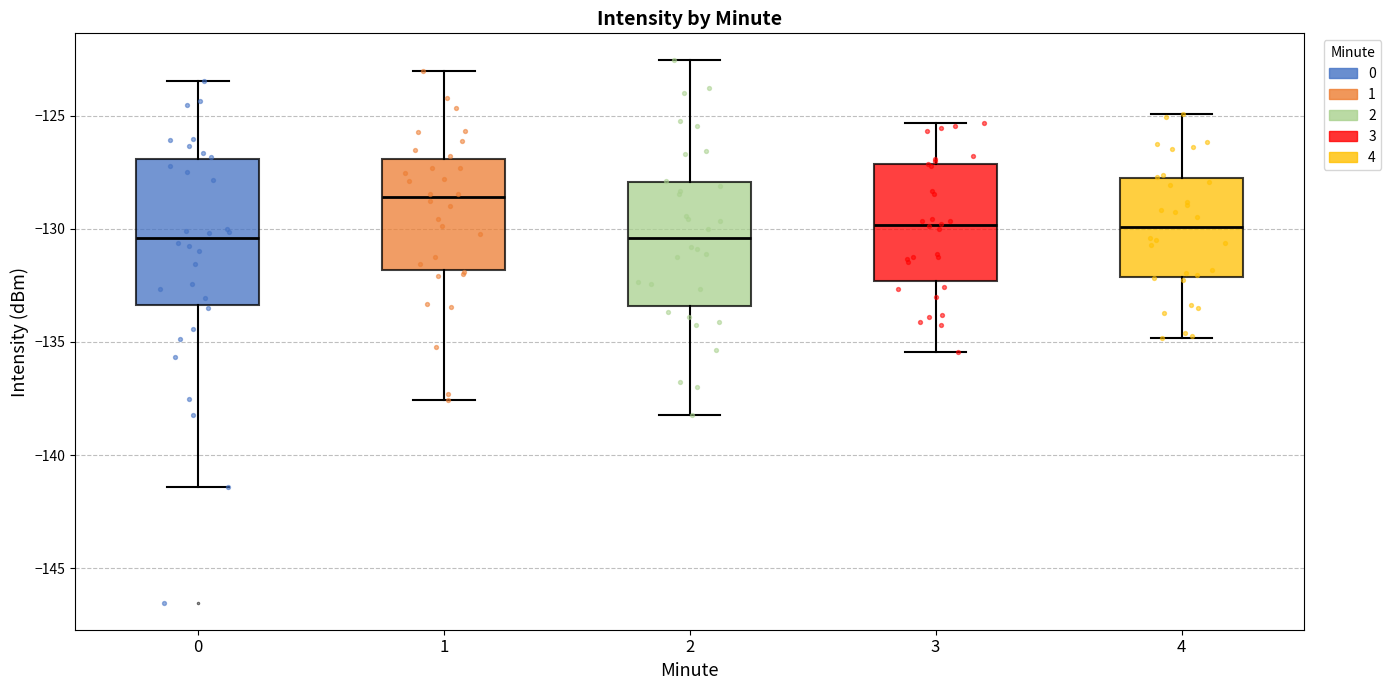

Reading left to right, transcribe this box plot: for each box, give where its median line is, the range the box spans, and where its two whiskers end, as read against the y-axis. The values are not printed on the chart, so give them approximately, as read against the axis.

0: median -130.5, box -133.5 to -127.0, whiskers -141.5 to -123.5
1: median -128.5, box -132.0 to -127.0, whiskers -137.5 to -123.0
2: median -130.5, box -133.5 to -128.0, whiskers -138.0 to -122.5
3: median -130.0, box -132.5 to -127.0, whiskers -135.5 to -125.5
4: median -130.0, box -132.0 to -128.0, whiskers -135.0 to -125.0